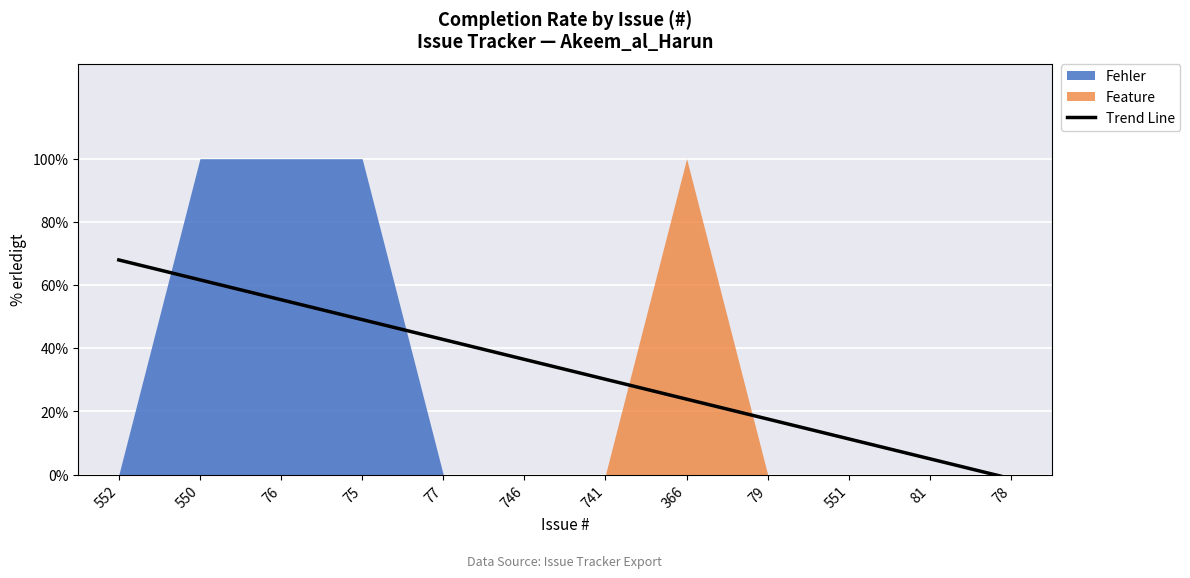

Which label corresponds to the smallest value in the chart?

78